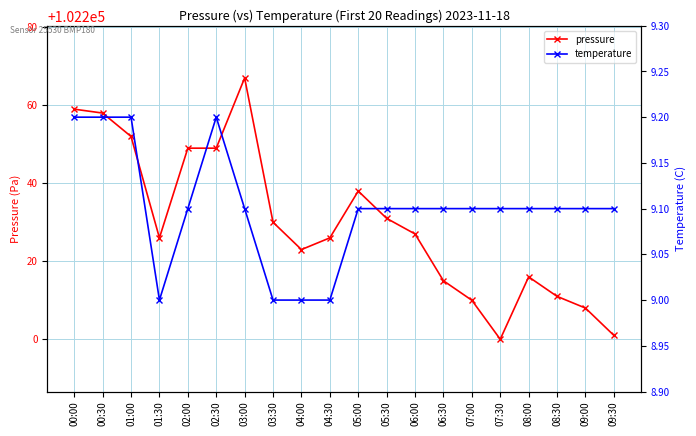

What is the value of the temperature point at the 19th from the left?

9.1